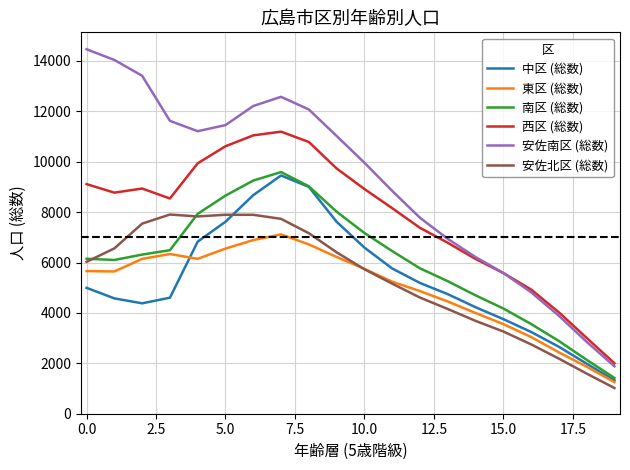

Which series has the largest range (max minus min)?

安佐南区 (総数)